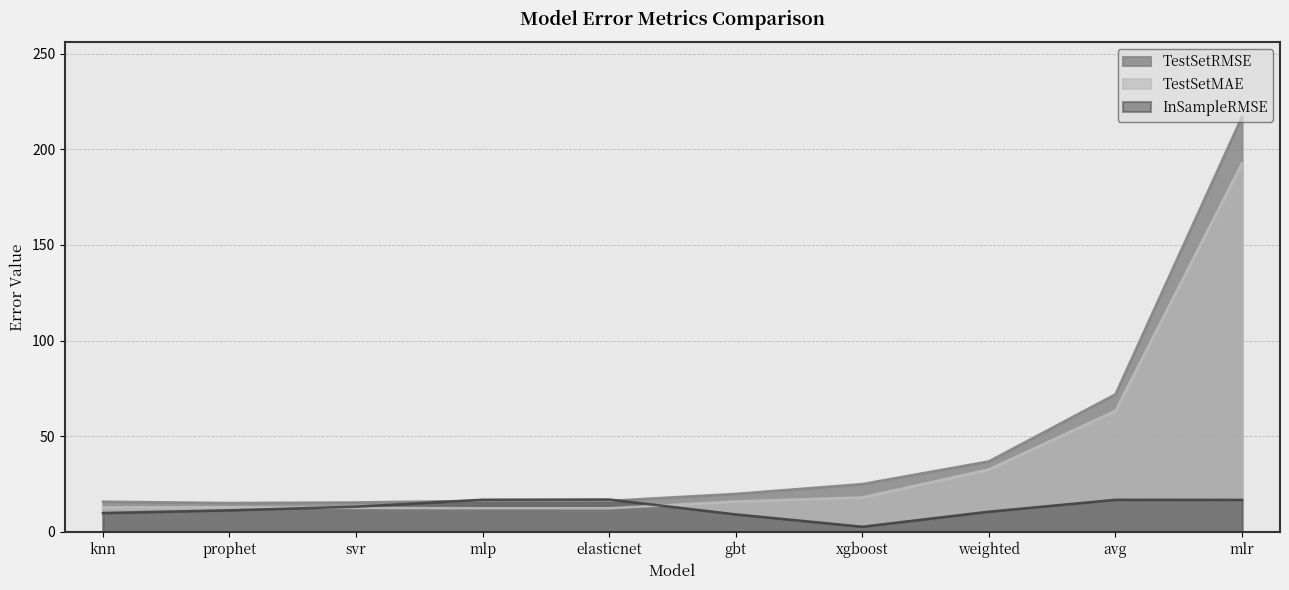

How many times do TestSetMAE and InSampleRMSE cross each other?

2